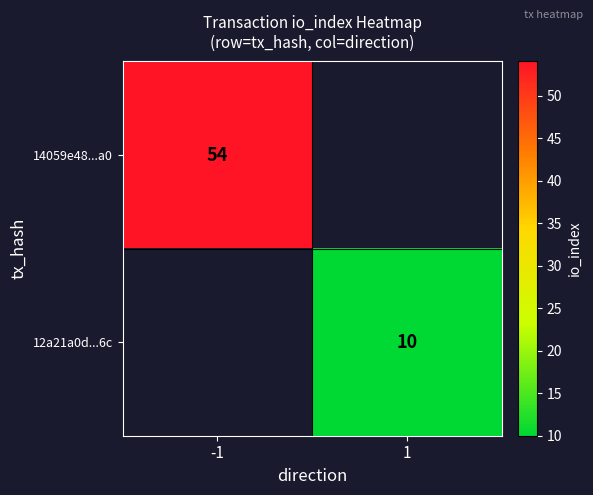

Is it true that 14059e48...a0 equals 28 at -1?

False